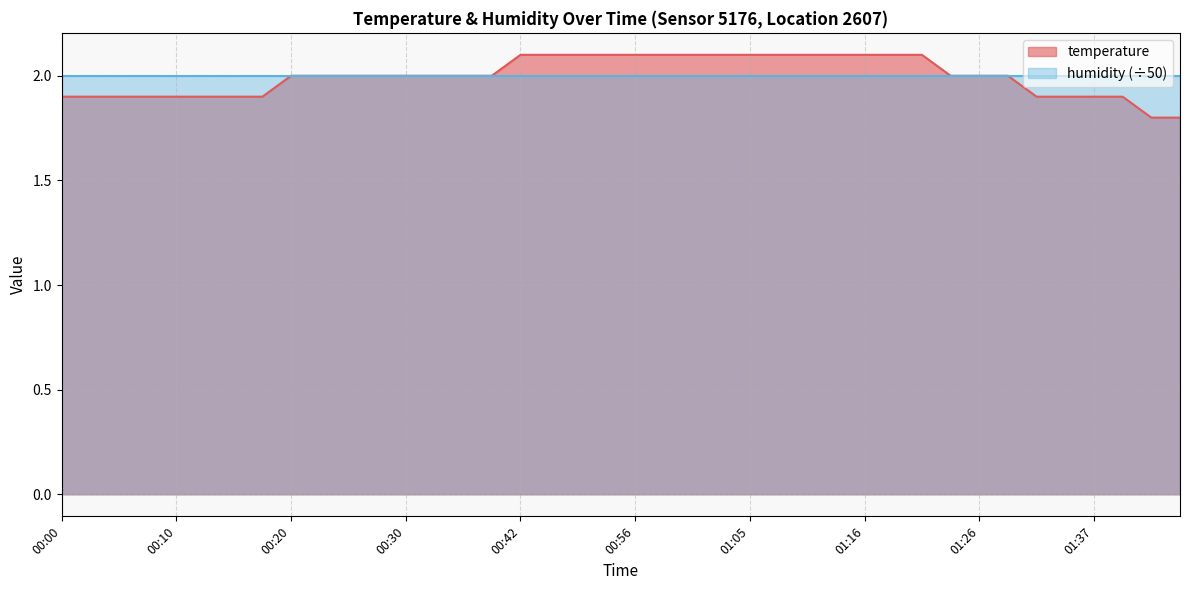

Does the chart have visible grid lines?

Yes